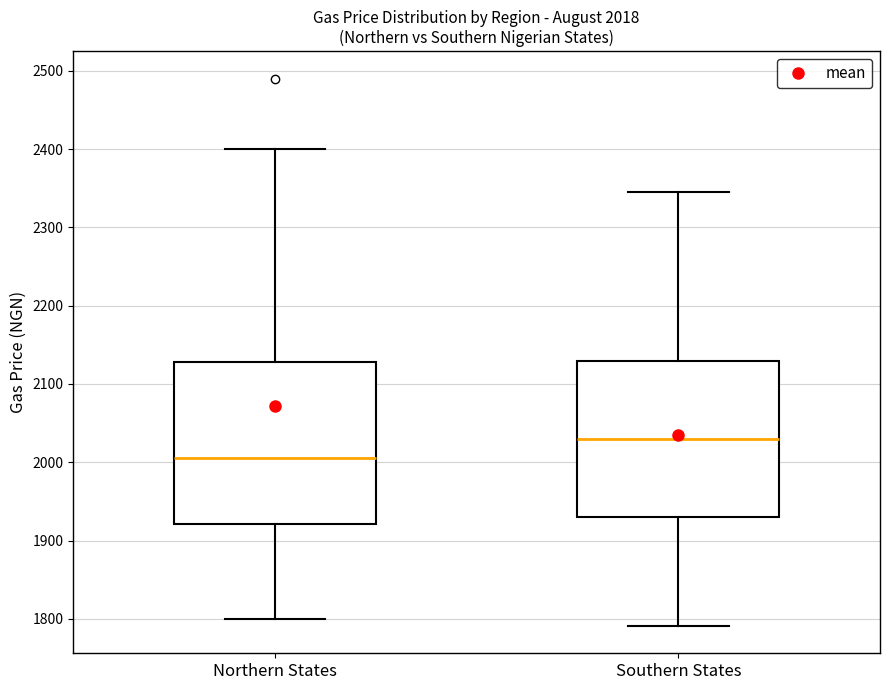

Which box has the highest median line?

Southern States